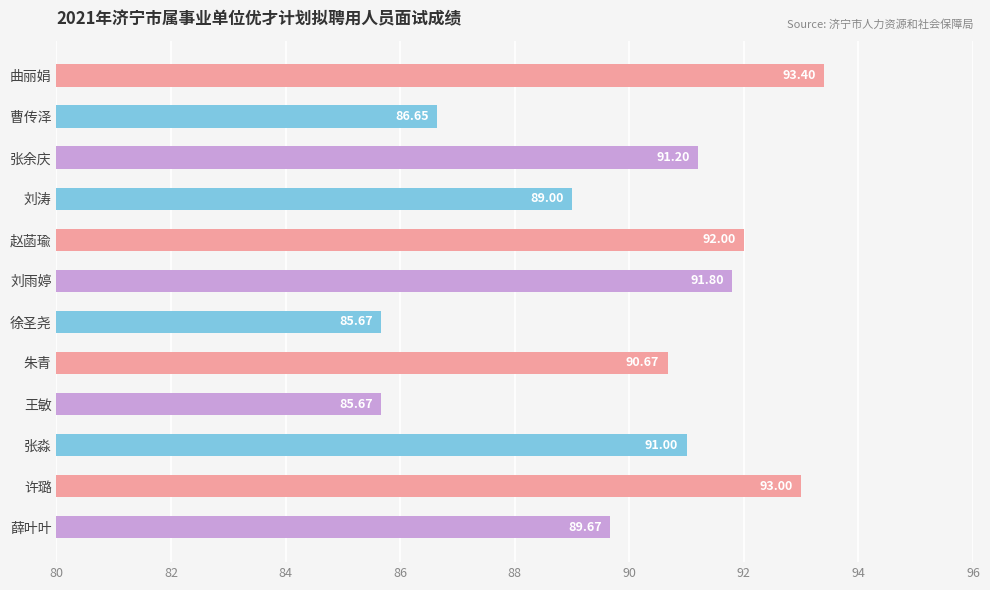

What is the greatest value displayed?

93.4